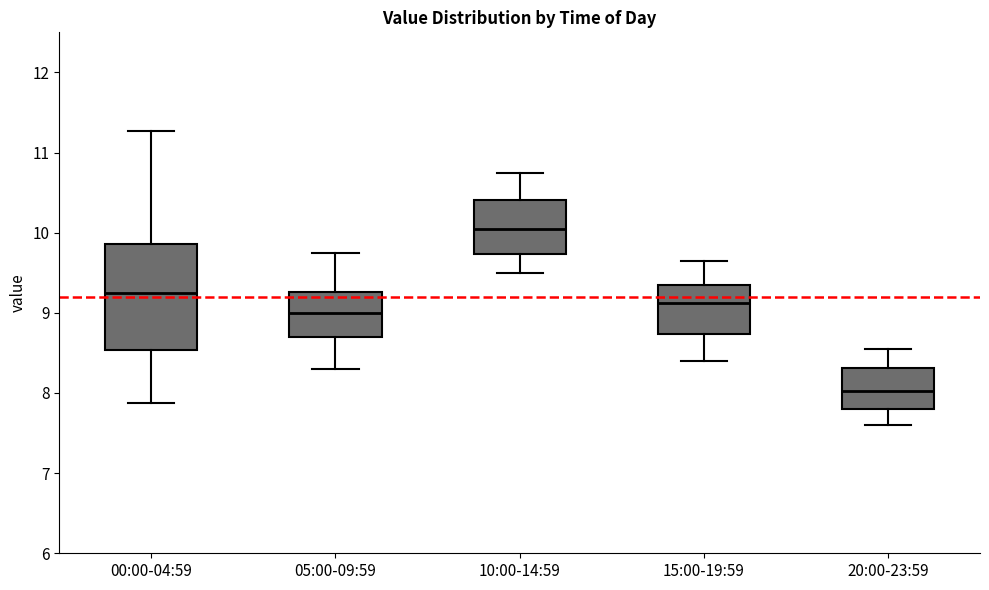

Reading left to right, transcribe this box plot: for each box, give where its median line is, the range the box spans, and where its two whiskers end, as read against the y-axis. The values are not printed on the chart, so give them approximately, as read against the axis.

00:00-04:59: median 9.3, box 8.5 to 9.9, whiskers 7.9 to 11.3
05:00-09:59: median 9.0, box 8.7 to 9.3, whiskers 8.3 to 9.8
10:00-14:59: median 10.1, box 9.7 to 10.4, whiskers 9.5 to 10.8
15:00-19:59: median 9.1, box 8.7 to 9.4, whiskers 8.4 to 9.7
20:00-23:59: median 8.0, box 7.8 to 8.3, whiskers 7.6 to 8.6